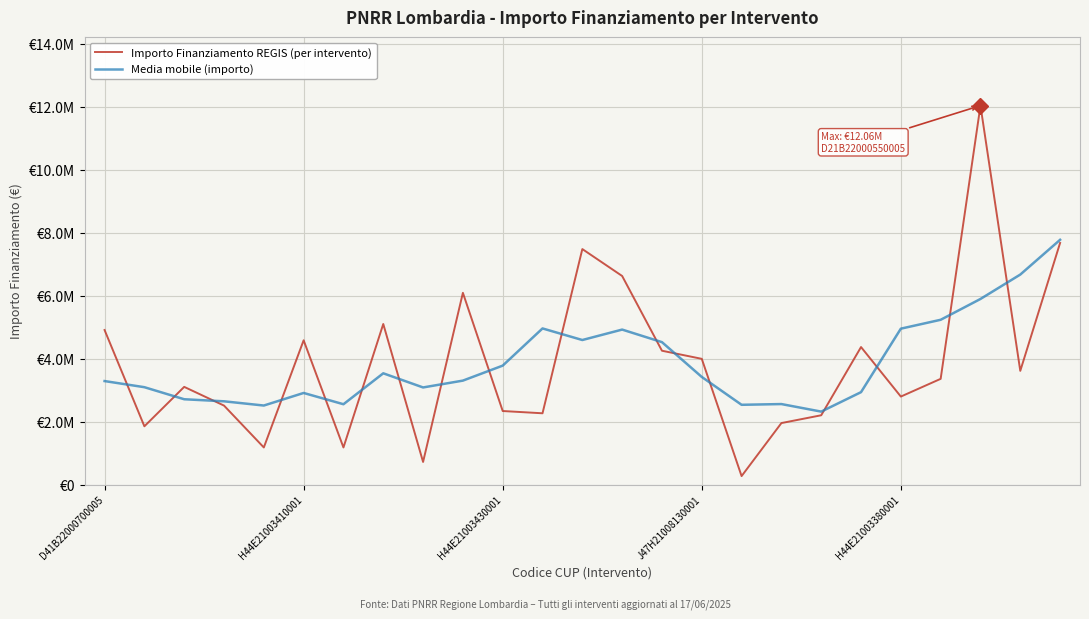

Is this an area chart (filled region under the line)?

No